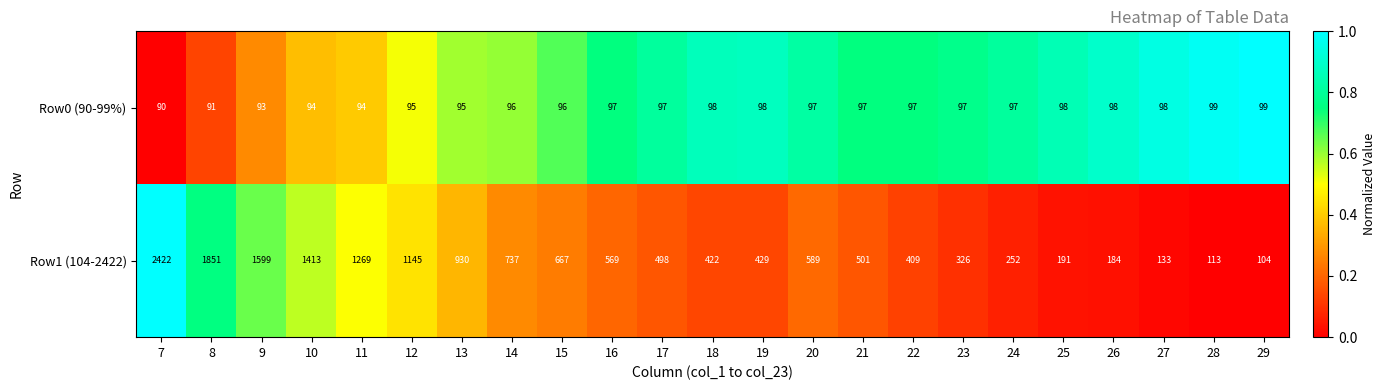

True or false: Row1 (104-2422) has a value of 815 at 8.

False